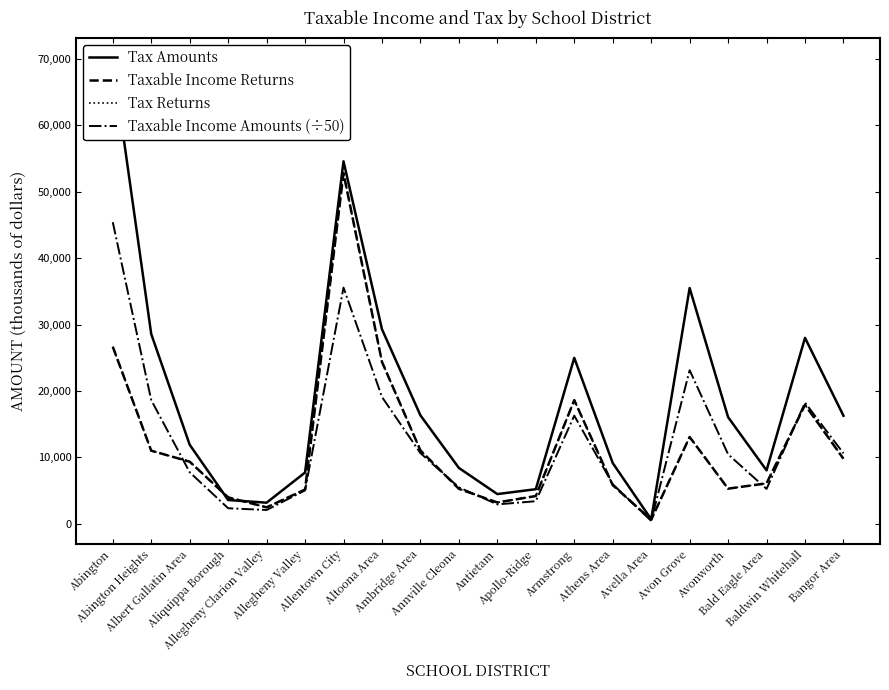

True or false: Tax Amounts has more than 0 points higher than both neighbors.

True